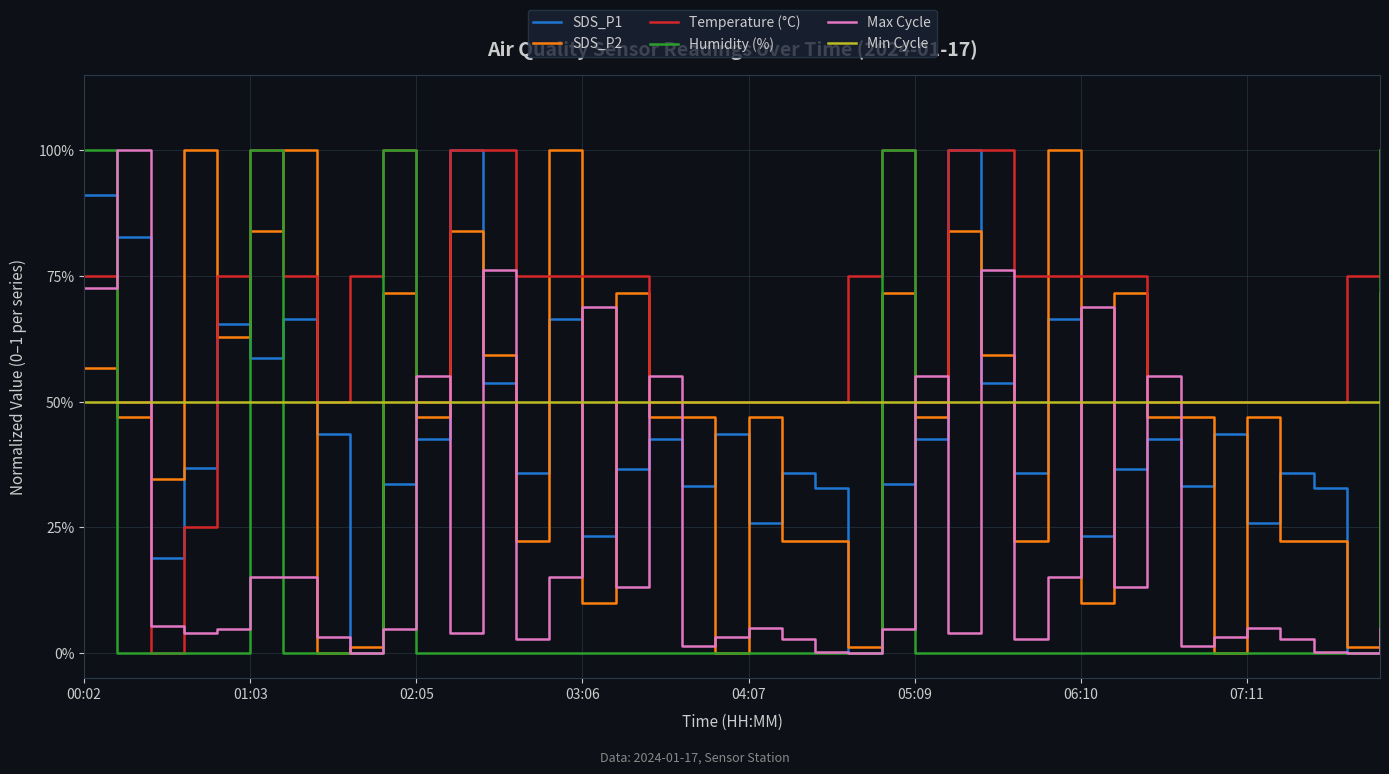

Does the chart display data point markers on the line(s)?

No